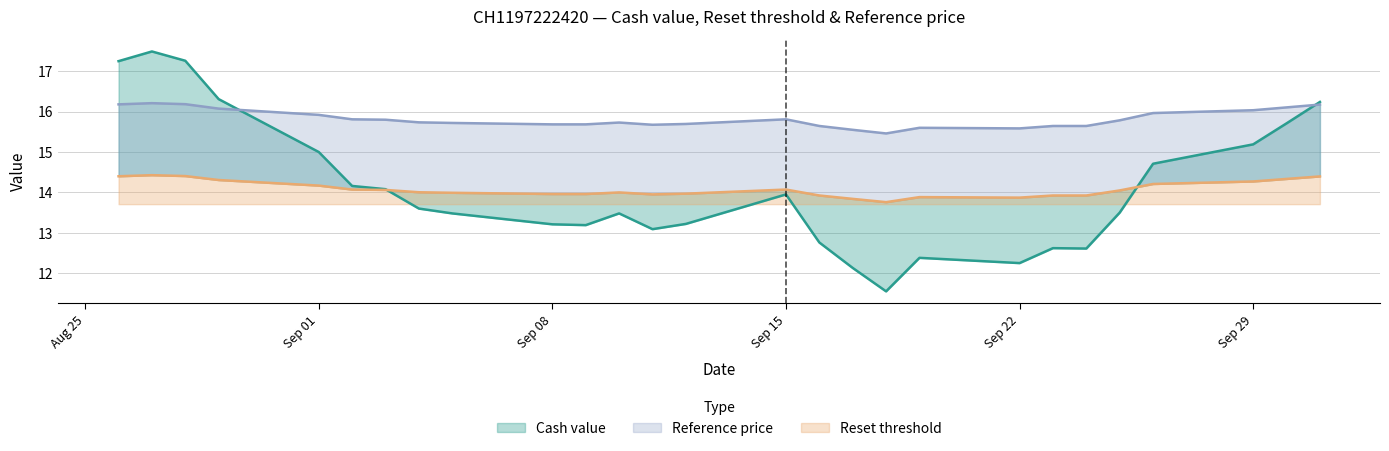

What are all the series names shown in the legend?

Cash value, Reset threshold, Reference price